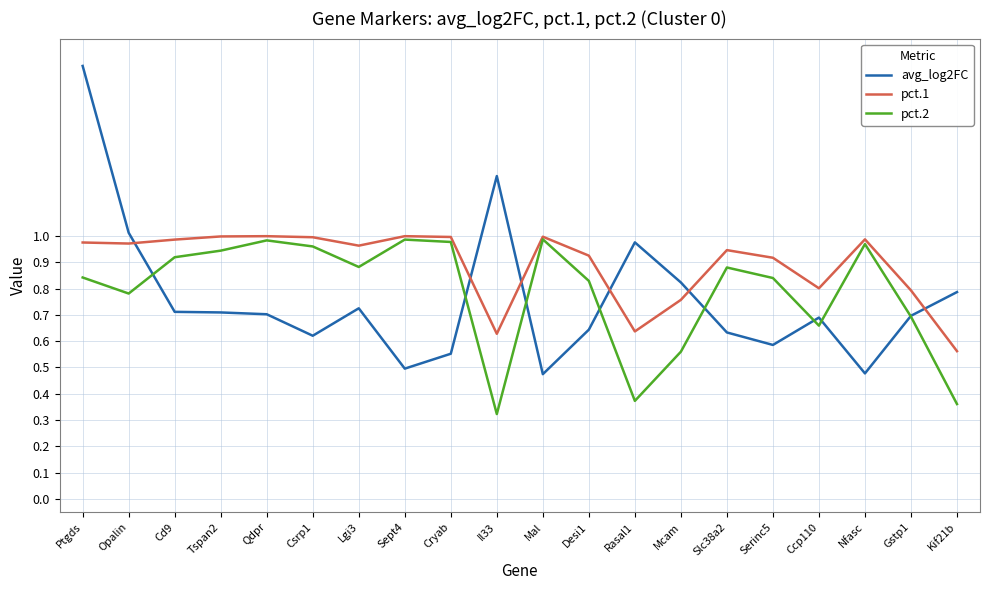

What are all the series names shown in the legend?

avg_log2FC, pct.1, pct.2